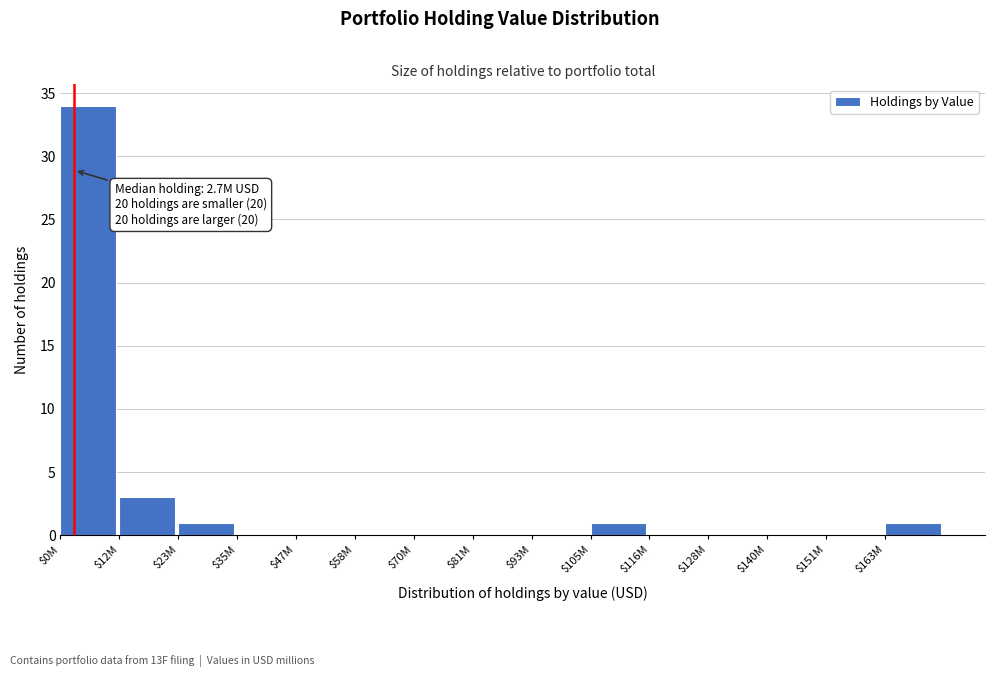

What value does the data have at $12M, to the nearest 5?

5